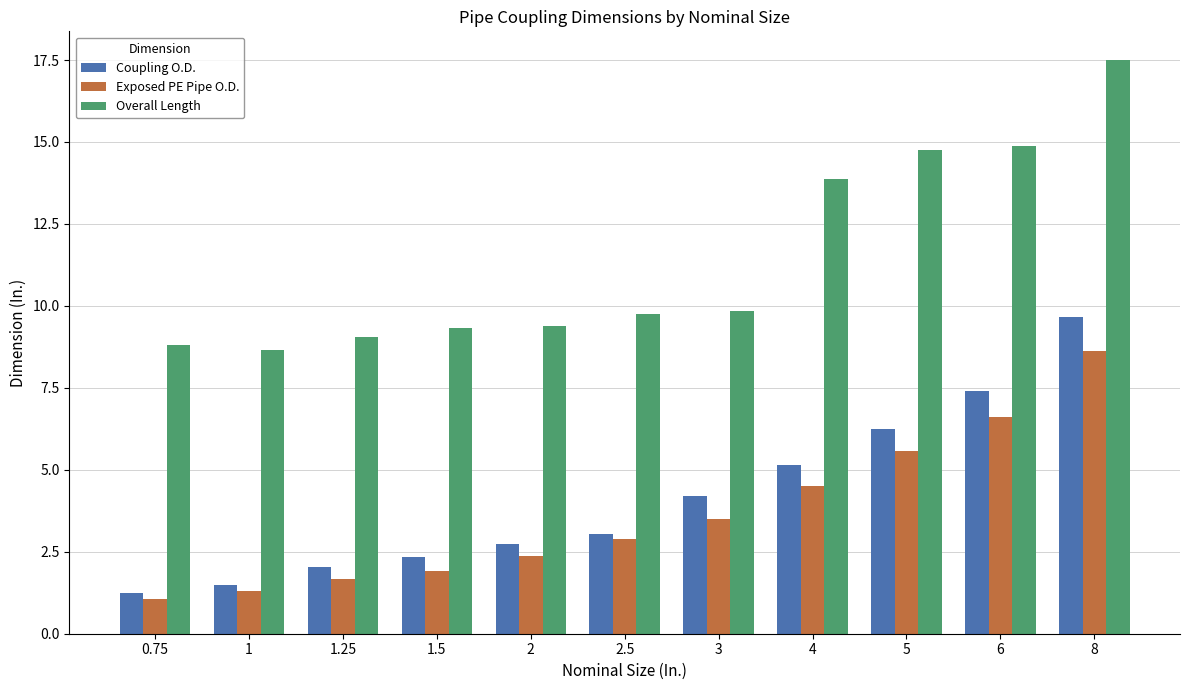

Is the value of Overall Length at 4 greater than the value of Exposed PE Pipe O.D. at 5?

Yes